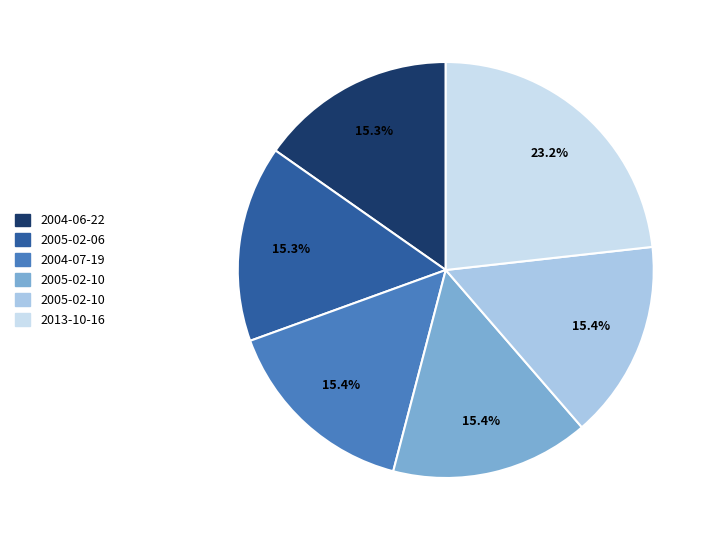

How many segments does this pie chart have?

6